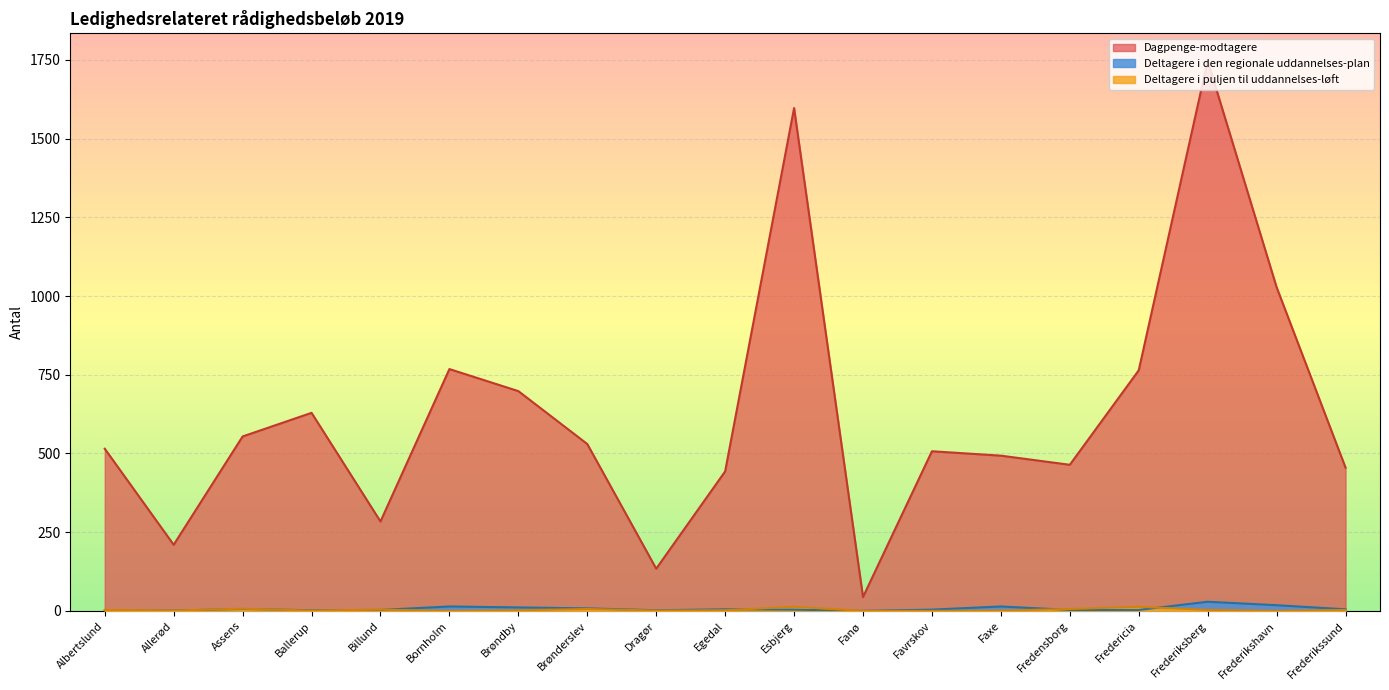

In Dagpenge-modtagere, how many points are higher than both neighbors (excluding endpoints)?

5